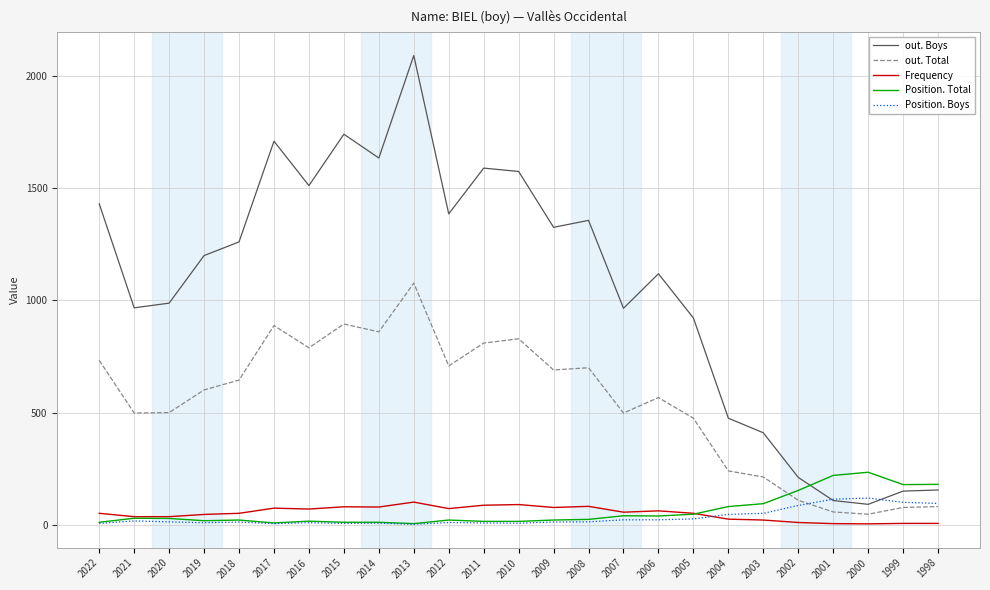

What is the minimum value shown in the chart?

2